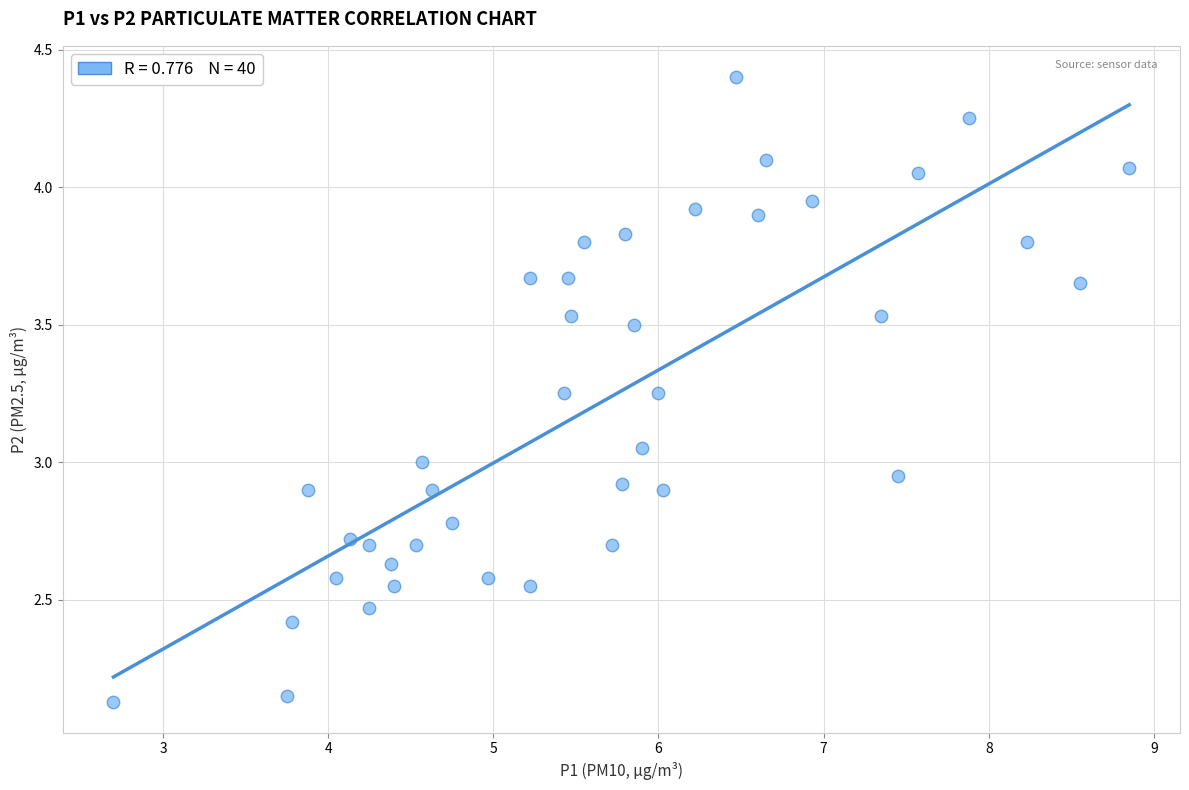

What is the range of Y values (max minus min)?

2.3